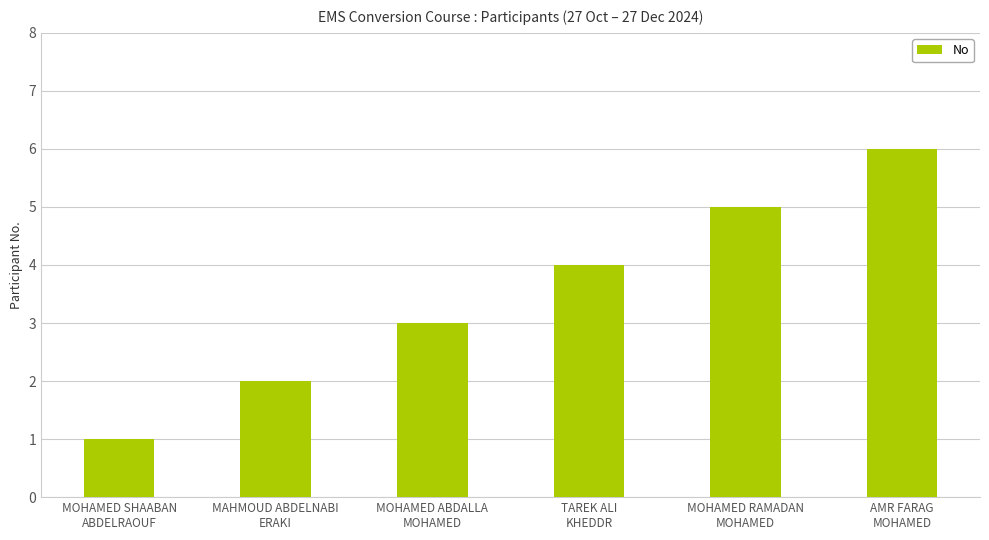

Reading left to right, extract all data points from this chart.

1	2	3	4	5	6